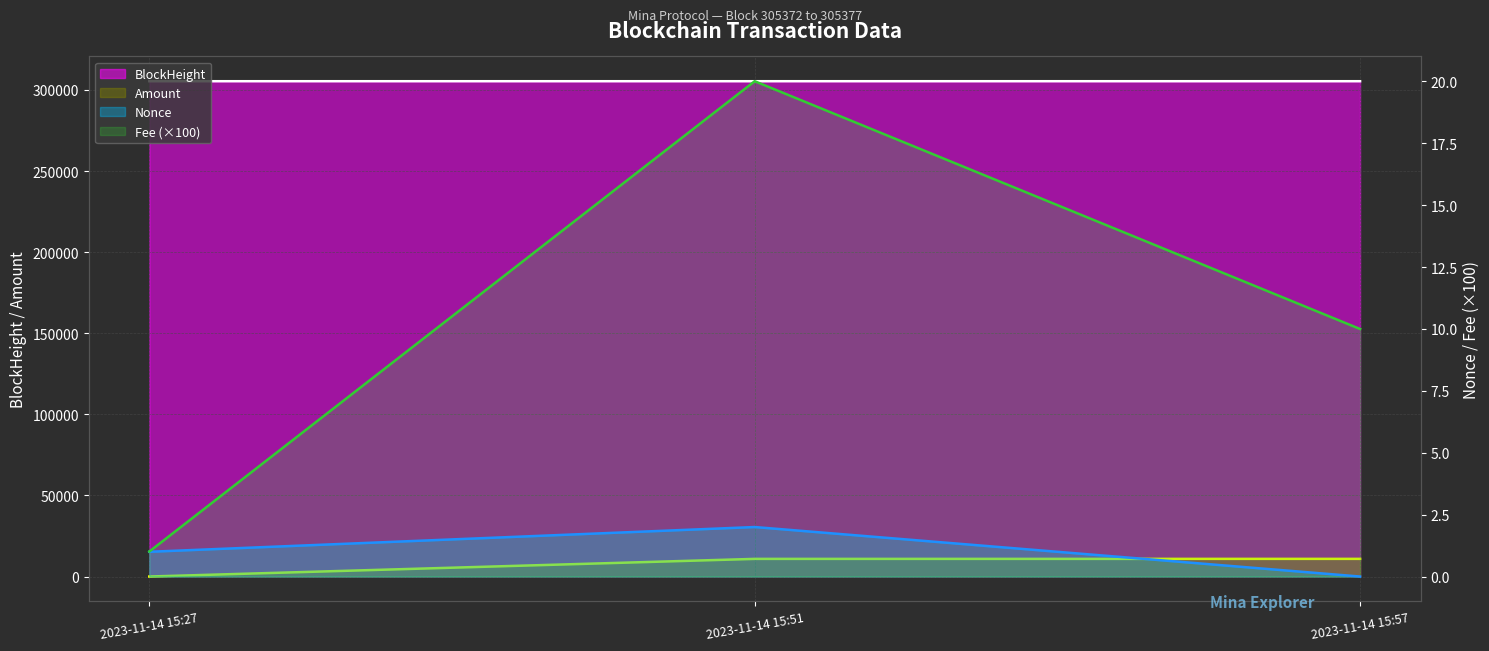

What is the value of the Fee point at the 3rd from the left?

10.0